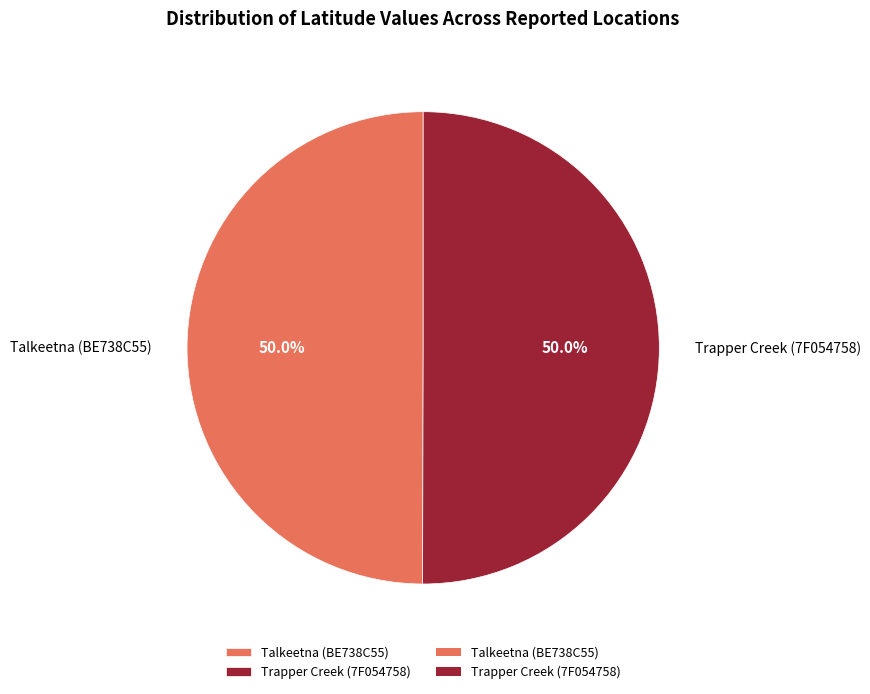

Combined, what portion of the pie is Trapper Creek (7F054758) and Talkeetna (BE738C55)?

100.0%